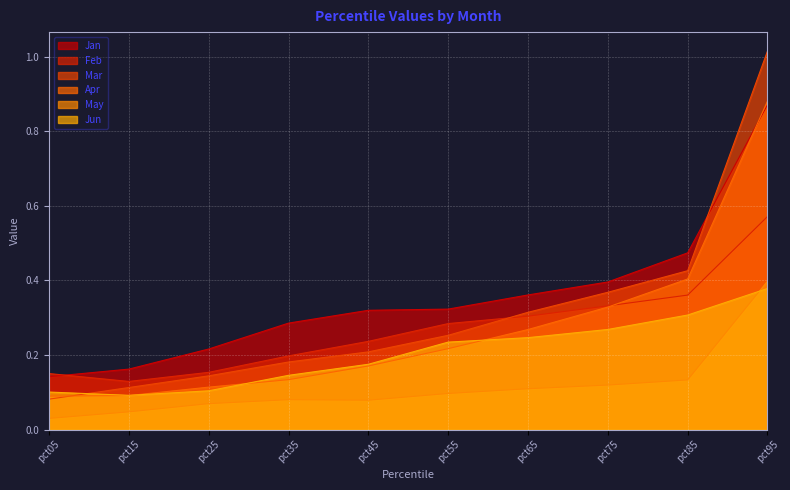

How many lines are shown in the chart?

6